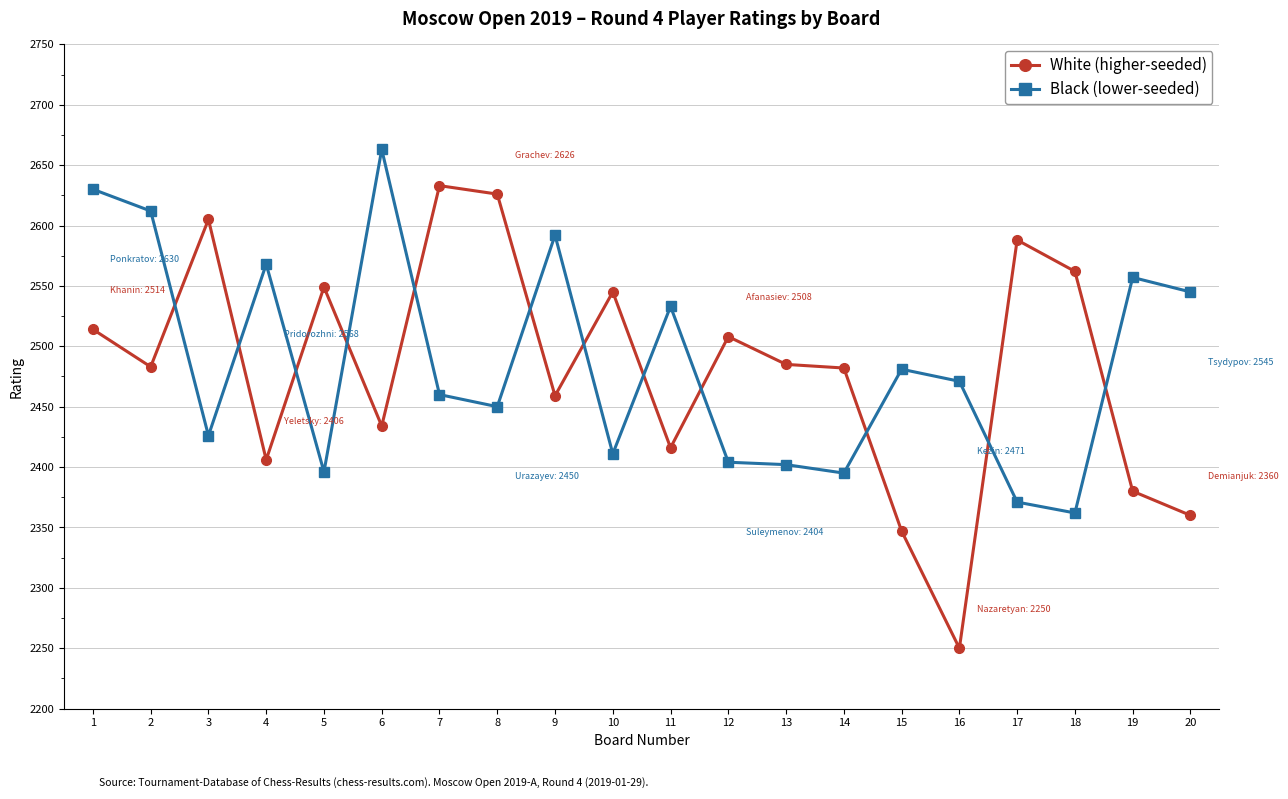

List the series in order of their peak value, highest first.

Black (lower-seeded), White (higher-seeded)